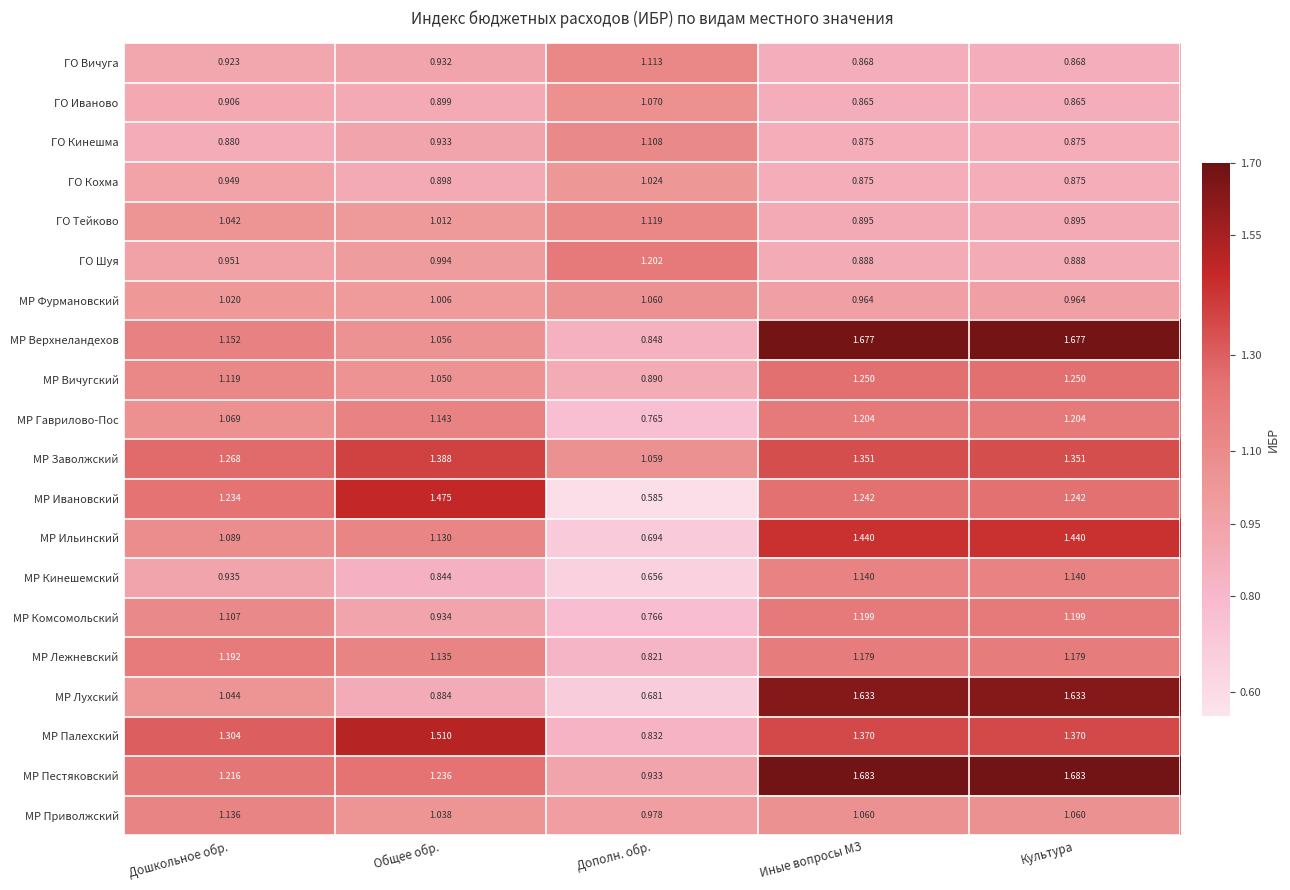

Which series has the widest spread of values?

МР Лухский